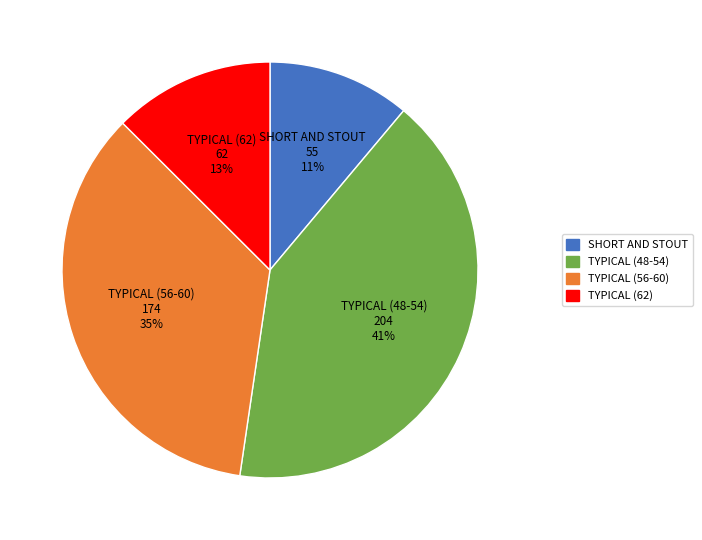

Count the number of slices in the pie.

4